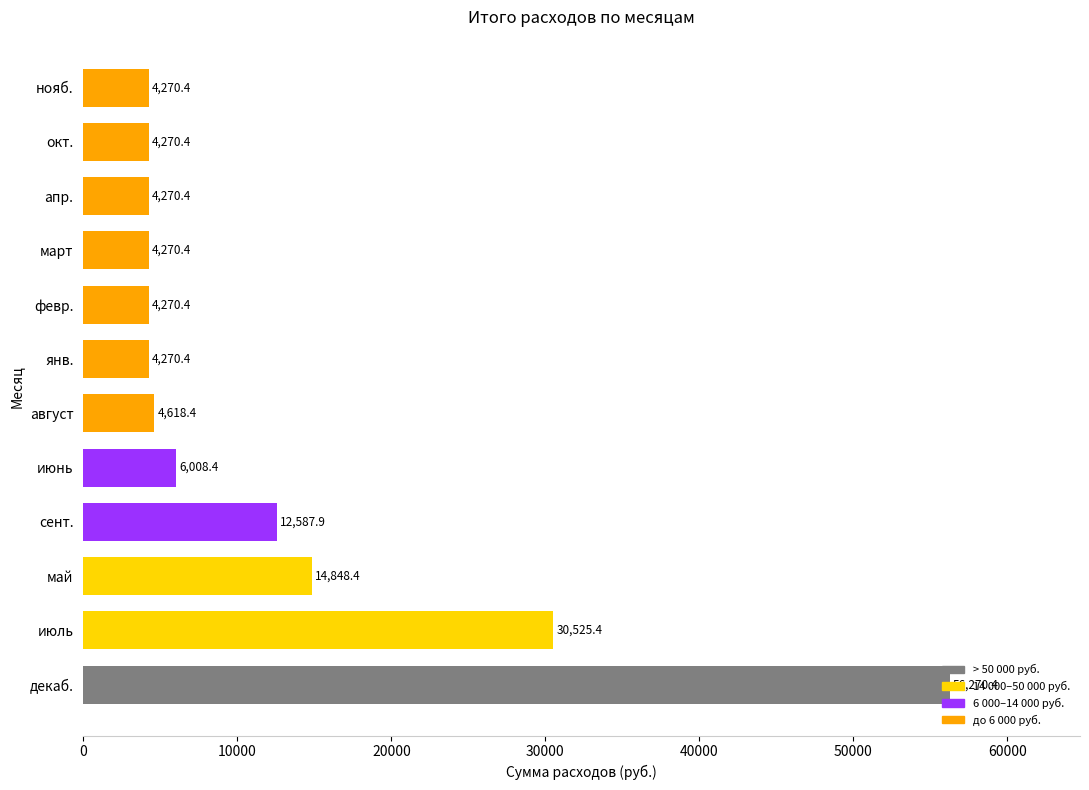

What is the ratio of the value at август to the value at нояб.?

1.1